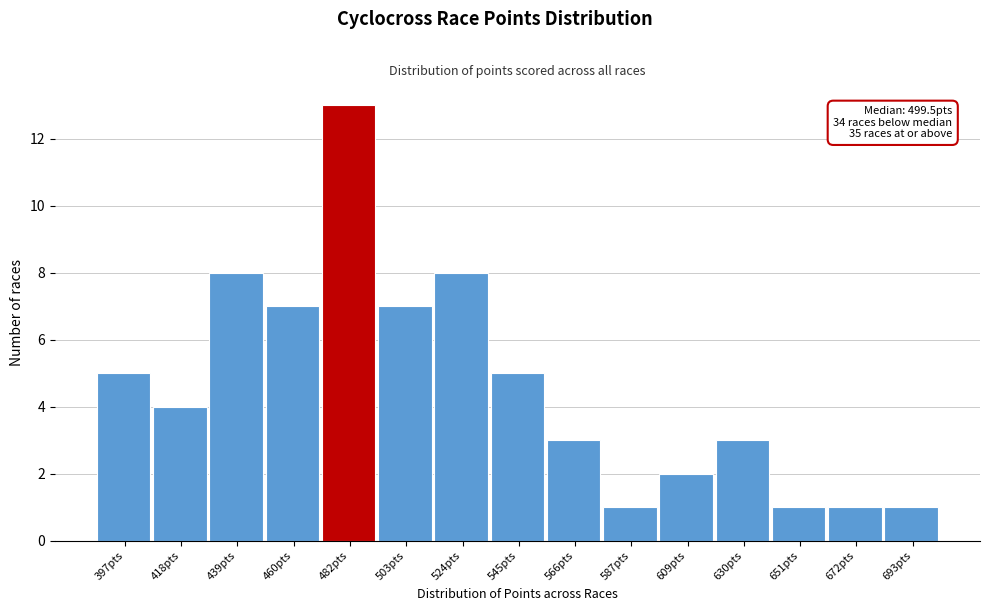

Reading right to left, extract all data points from this chart.

1	1	1	3	2	1	3	5	8	7	13	7	8	4	5